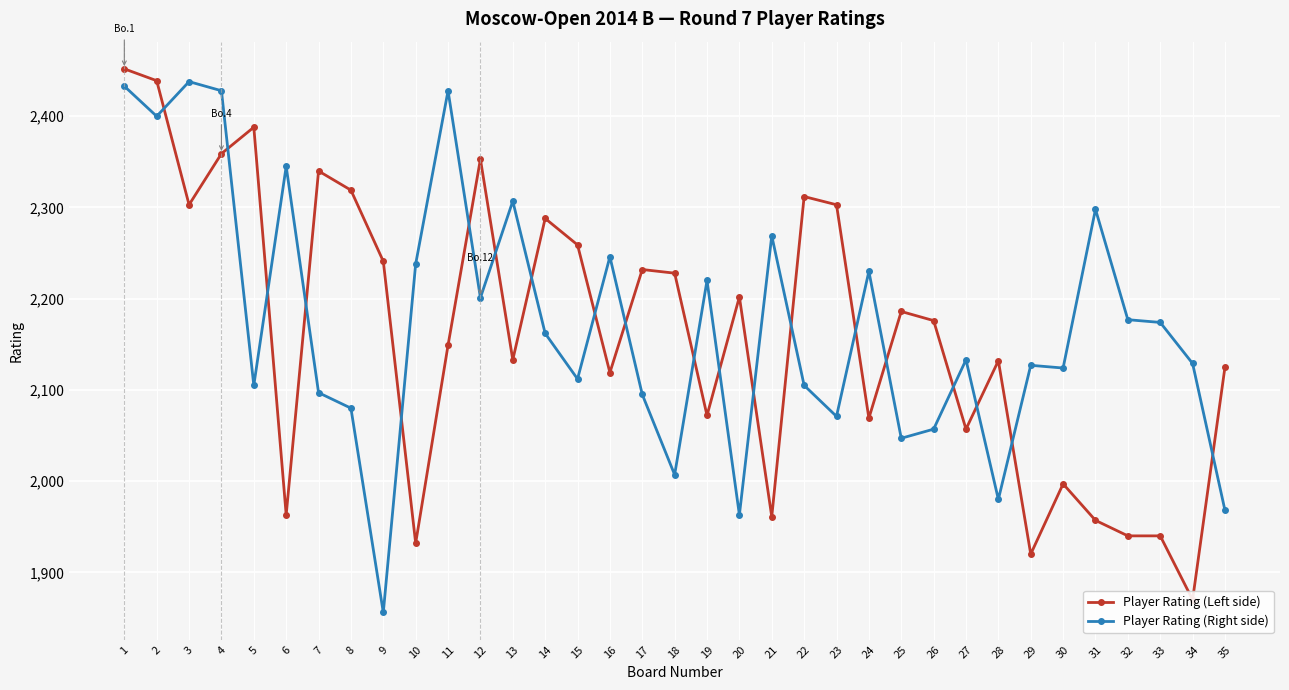

What is the total value across all series at 27?

4190